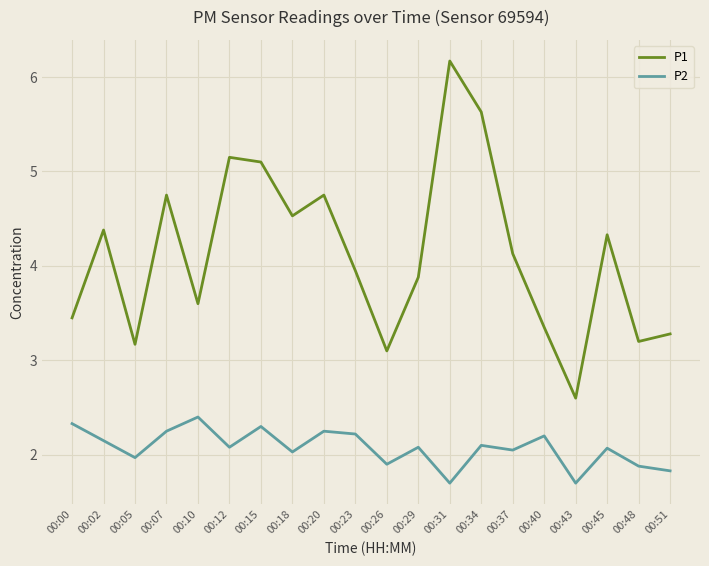

What is the difference between the maximum and minimum values in the P1 series?

3.6